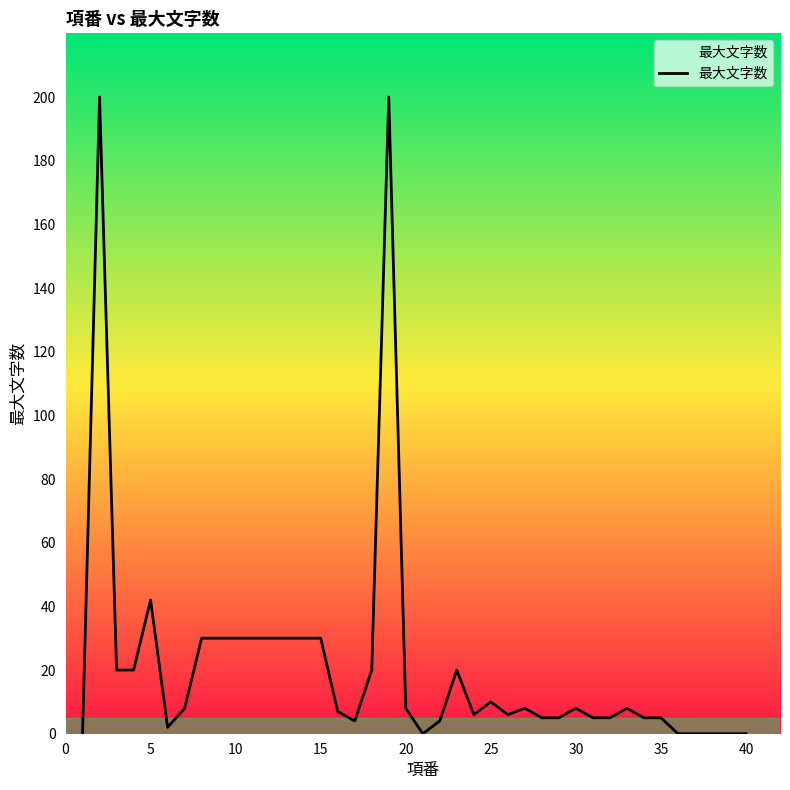

What is the greatest value displayed?

200